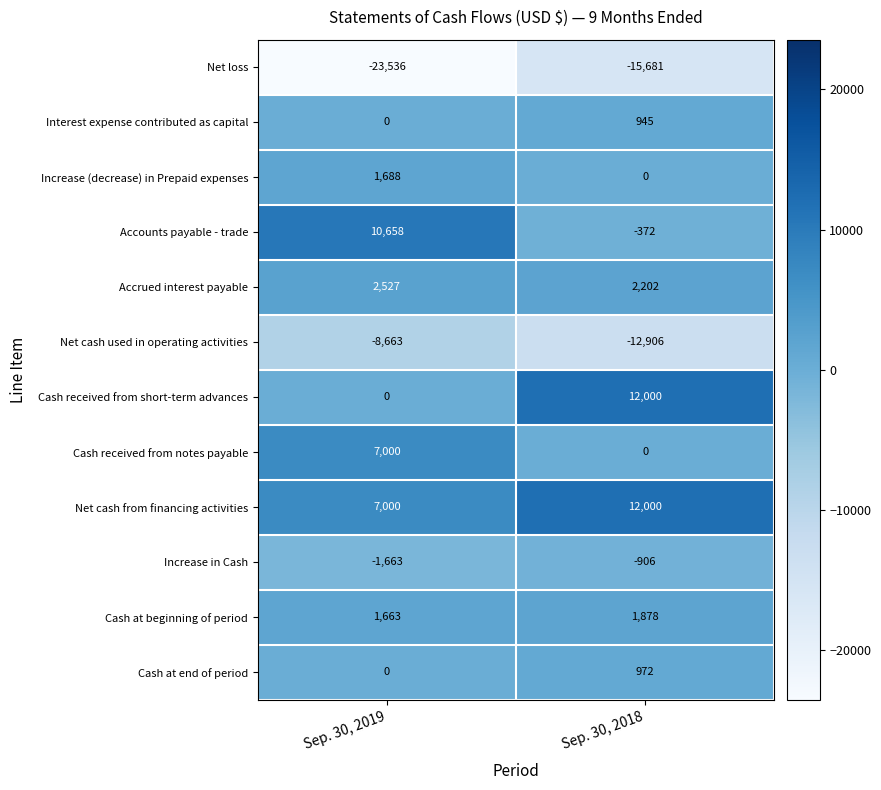

What is the difference between the Cash received from notes payable values at Sep. 30, 2019 and Sep. 30, 2018?

7000